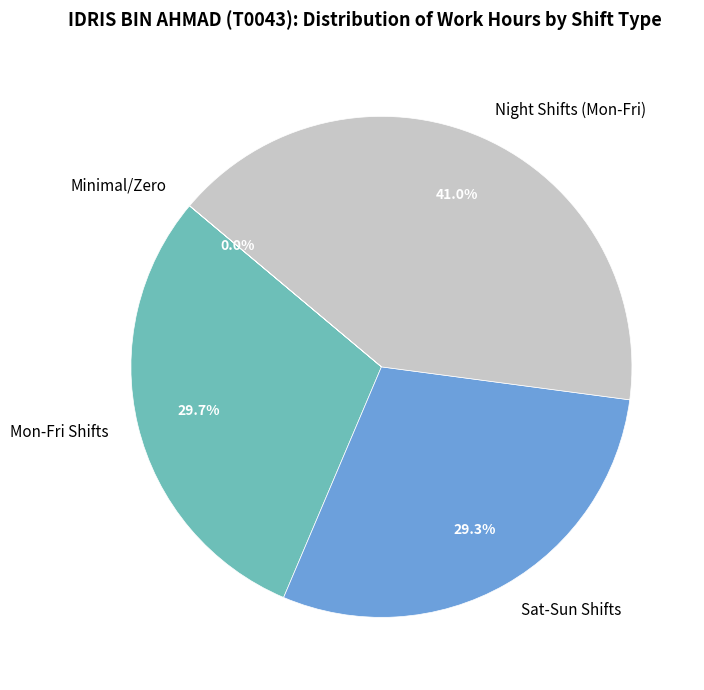

What is the total percentage of Sat-Sun Shifts and Mon-Fri Shifts?

59.0%